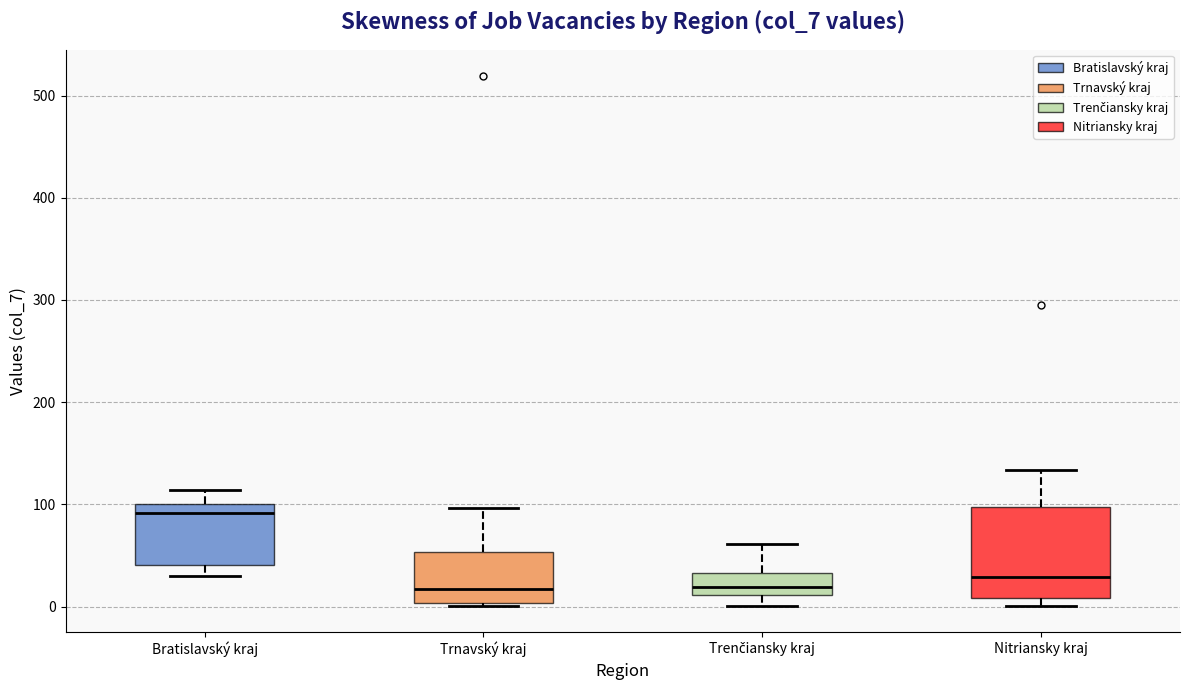

Where does the median line of the box for Nitriansky kraj sit on the y-axis? The values are not printed on the chart, so give them approximately, as read against the axis.

30